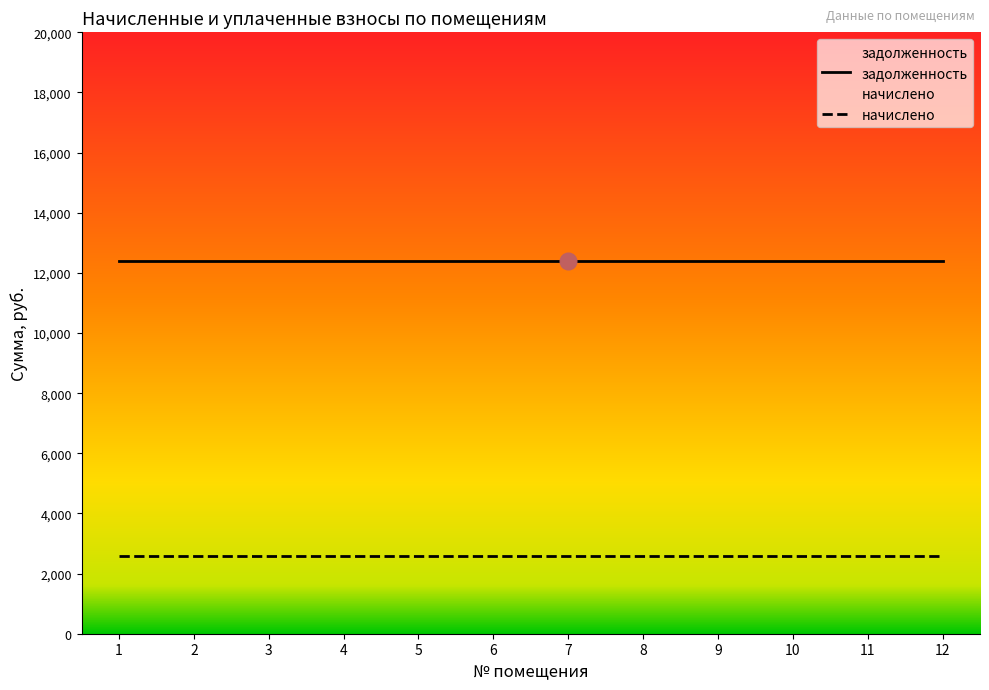

True or false: начислено and задолженность intersect in this chart.

False